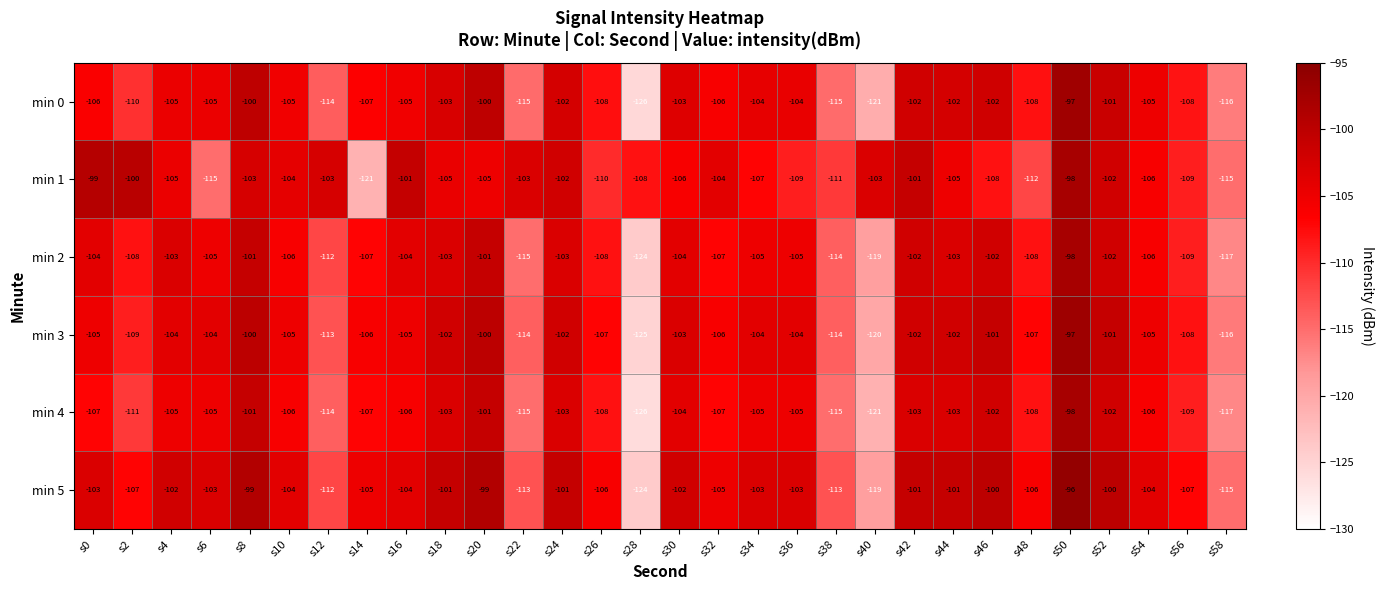

What is the spread (max minus min) of values at s46?

8